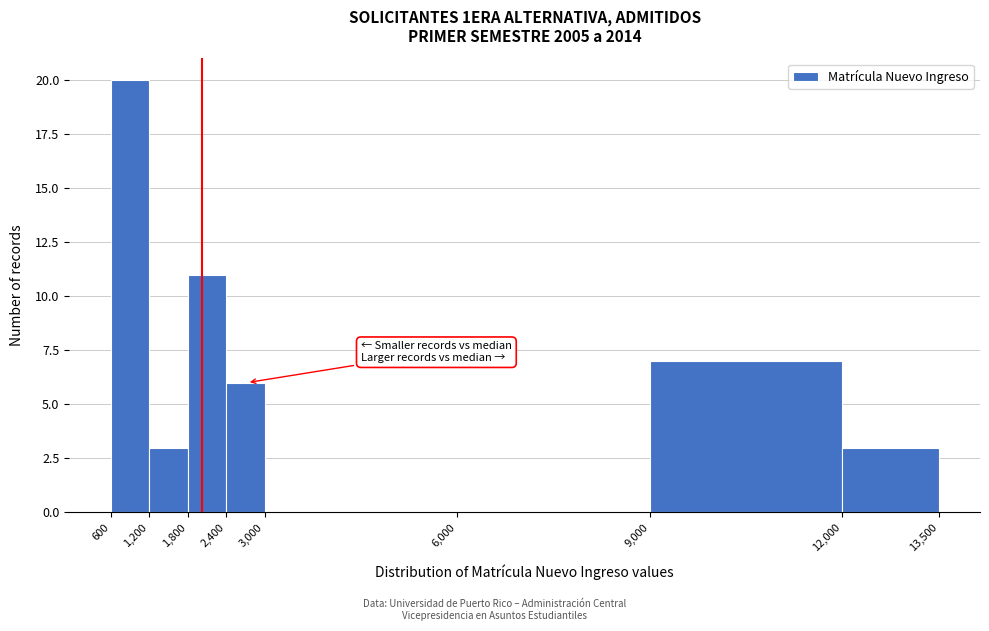

Reading left to right, transcribe this chart: for each bar, give the range it covers on the x-axis and its height. The values are not printed on the chart, so give them approximately, as read against the axis.

600 to 1,200: 20
1,200 to 1,800: 3
1,800 to 2,400: 11
2,400 to 3,000: 6
3,000 to 6,000: 0
6,000 to 9,000: 0
9,000 to 12,000: 7
12,000 to 13,500: 3